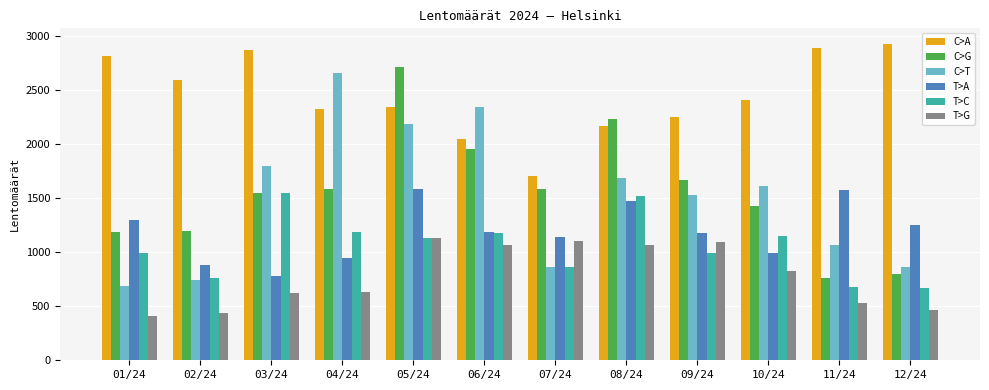

What is the difference between the maximum and minimum values in the C>T series?

1968